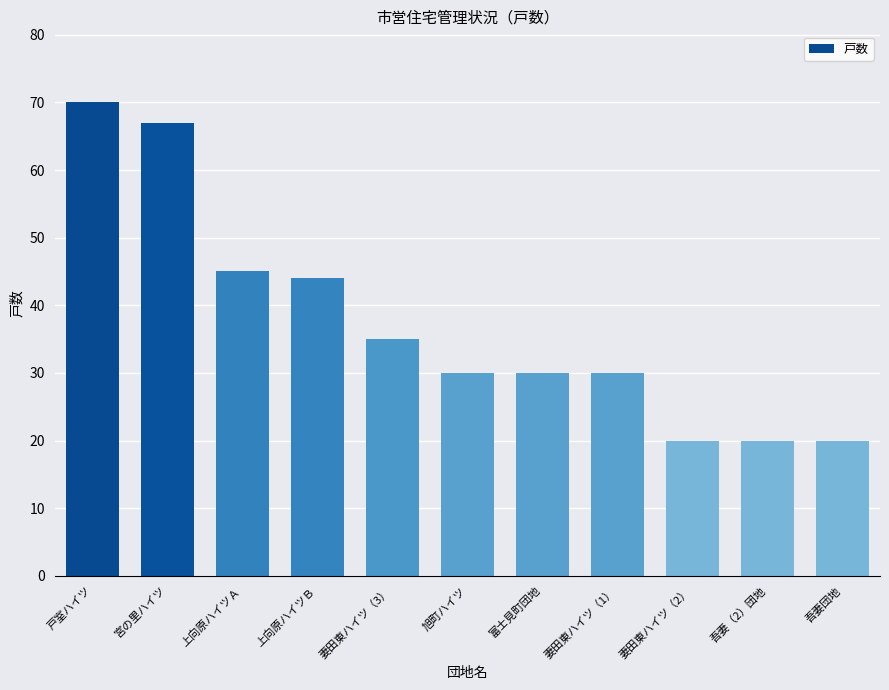

What is the change in value from 妻田東ハイツ（3） to 富士見町団地?

-5